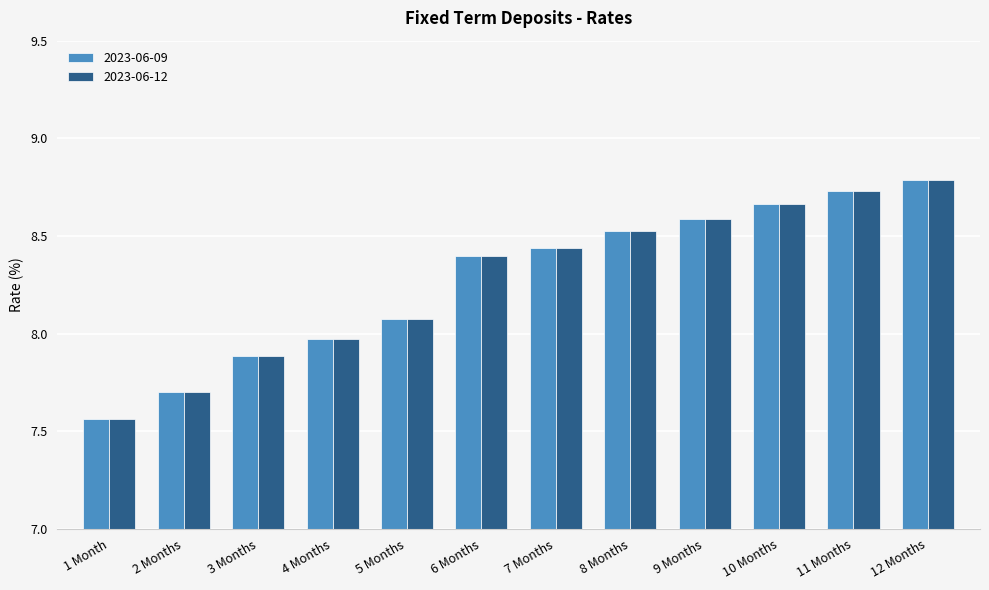

True or false: 2023-06-09 has a value of 8.8 at 12 Months.

True